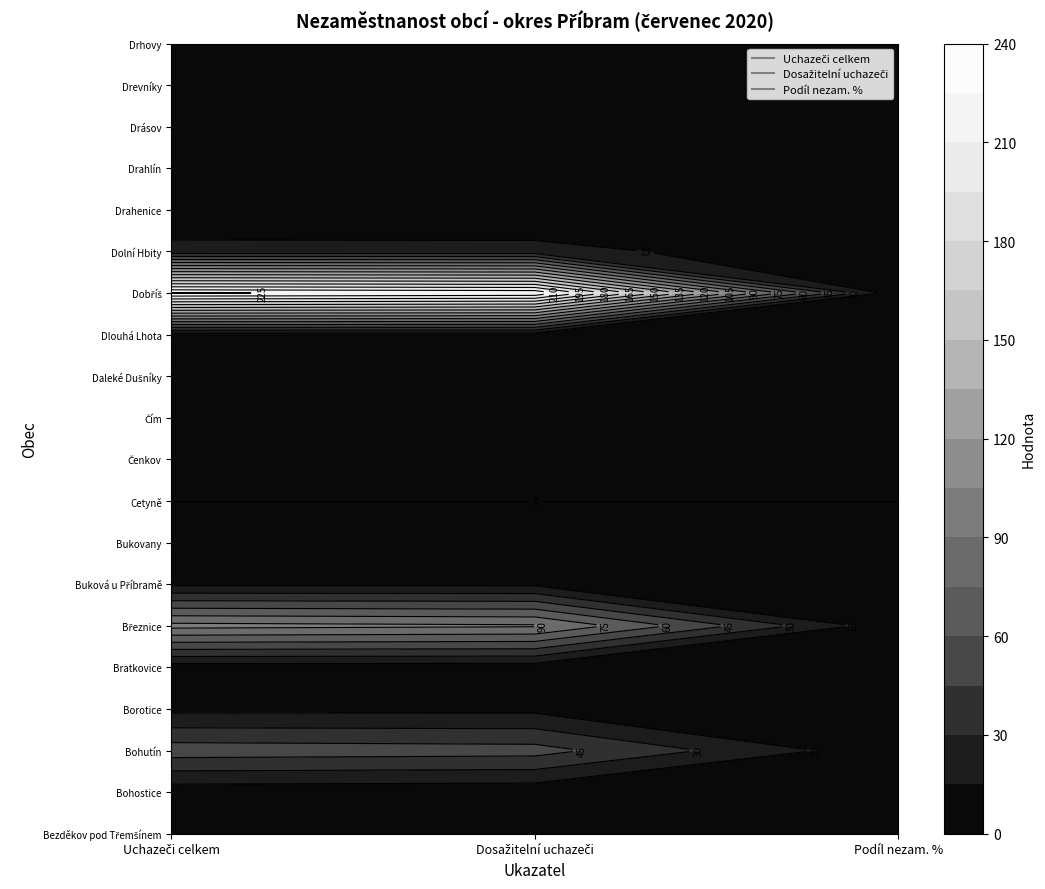

Reading left to right, transcribe all the data shown in this chart.

Bezděkov pod Třemšínem: 0=1.0	1=1.0	2=1.0
Bohostice: 0=6.0	1=5.0	2=3.9
Bohutín: 0=53.0	1=51.0	2=4.3
Borotice: 0=11.0	1=11.0	2=4.6
Bratkovice: 0=7.0	1=7.0	2=3.3
Březnice: 0=95.0	1=92.0	2=4.2
Buková u Příbramě: 0=12.0	1=12.0	2=5.1
Bukovany: 0=2.0	1=2.0	2=3.7
Cetyně: 0=0.0	1=0.0	2=0.0
Čenkov: 0=12.0	1=11.0	2=4.3
Čím: 0=8.0	1=8.0	2=3.5
Daleké Dušníky: 0=10.0	1=10.0	2=3.8
Dlouhá Lhota: 0=7.0	1=7.0	2=2.5
Dobříš: 0=226.0	1=222.0	2=4.0
Dolní Hbity: 0=20.0	1=20.0	2=3.5
Drahenice: 0=2.0	1=1.0	2=0.9
Drahlín: 0=13.0	1=13.0	2=3.7
Drásov: 0=13.0	1=11.0	2=3.9
Drevníky: 0=11.0	1=10.0	2=4.7
Drhovy: 0=7.0	1=7.0	2=4.0